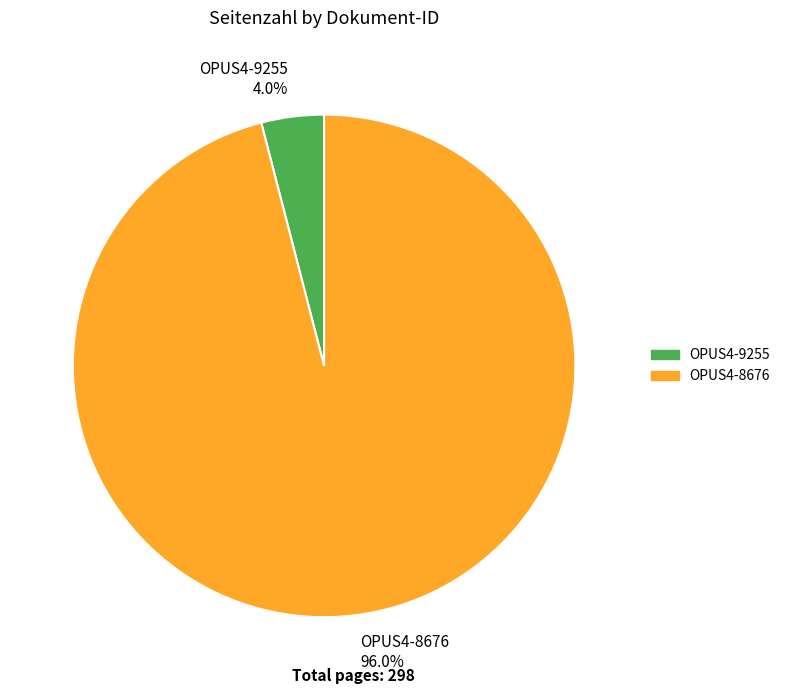

What is the smallest slice in the pie chart?

OPUS4-9255